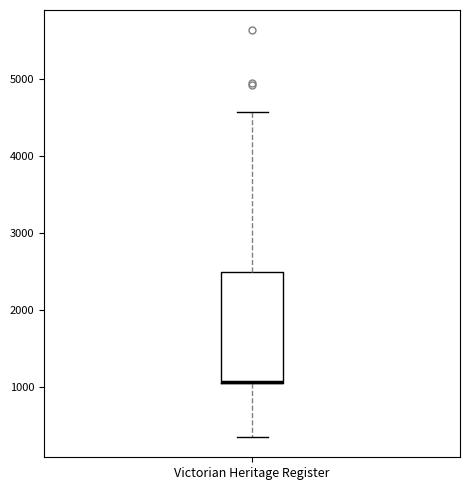

Transcribe this box plot: give where the median line is, the range the box spans, and where the two whiskers end, as read against the y-axis. The values are not printed on the chart, so give them approximately, as read against the axis.

median 1100 (drawn on the box's lower edge), box 1000 to 2500, whiskers 300 to 4600